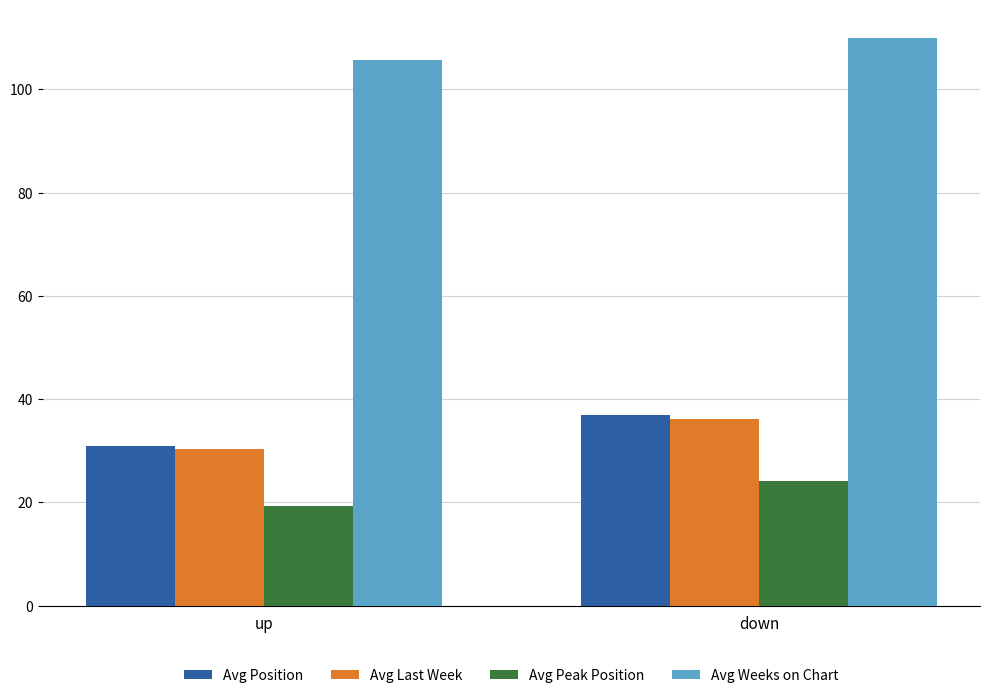

Is the value of Avg Weeks on Chart at down greater than the value of Avg Position at down?

Yes